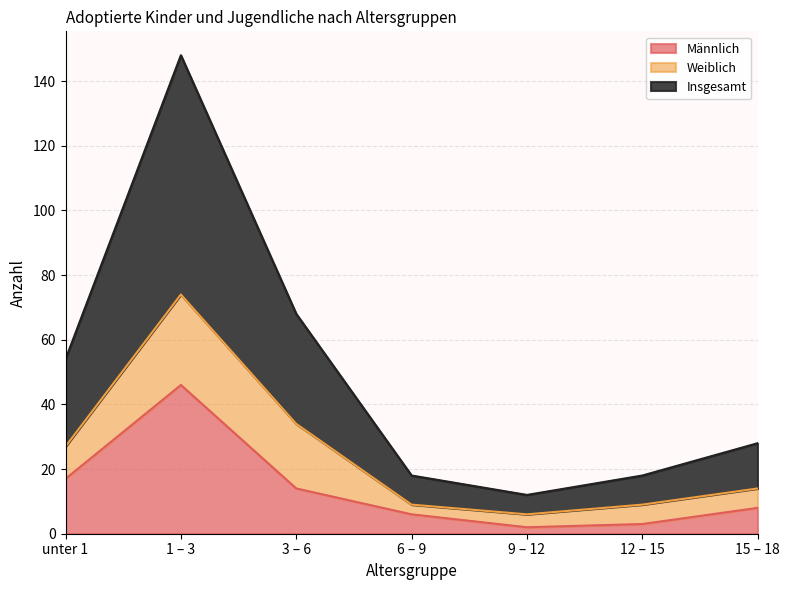

At which label does Männlich reach its minimum?

9 – 12